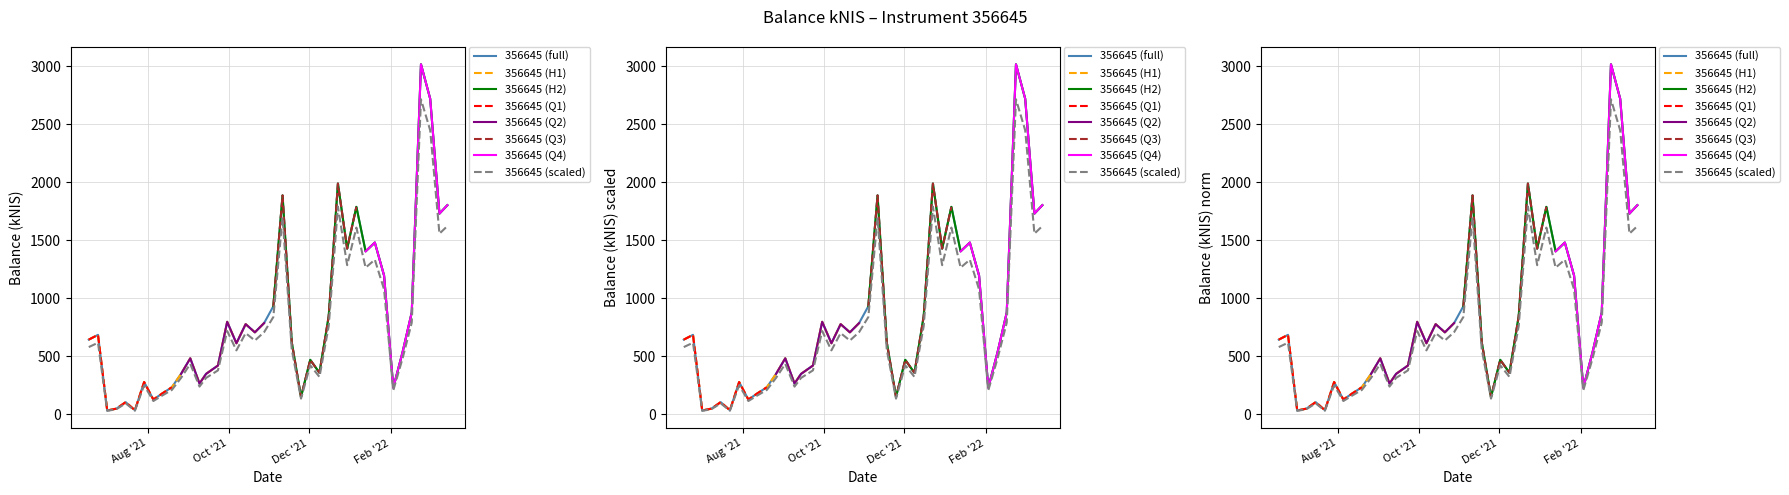

What is the average value?

833.6